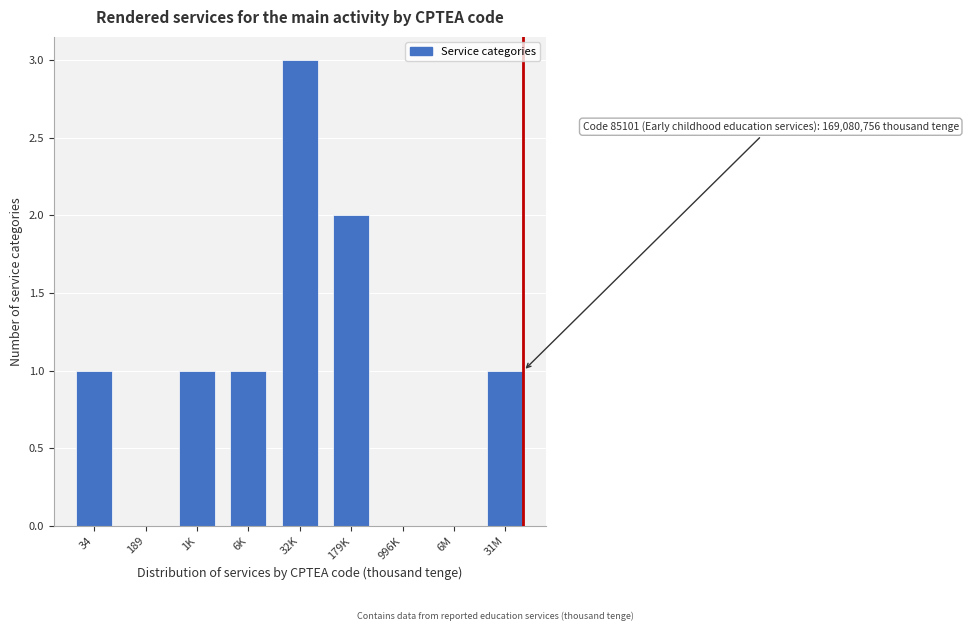

Reading left to right, transcribe all the data shown in this chart.

34=1	189=0	1K=1	6K=1	32K=3	179K=2	996K=0	6M=0	31M=1